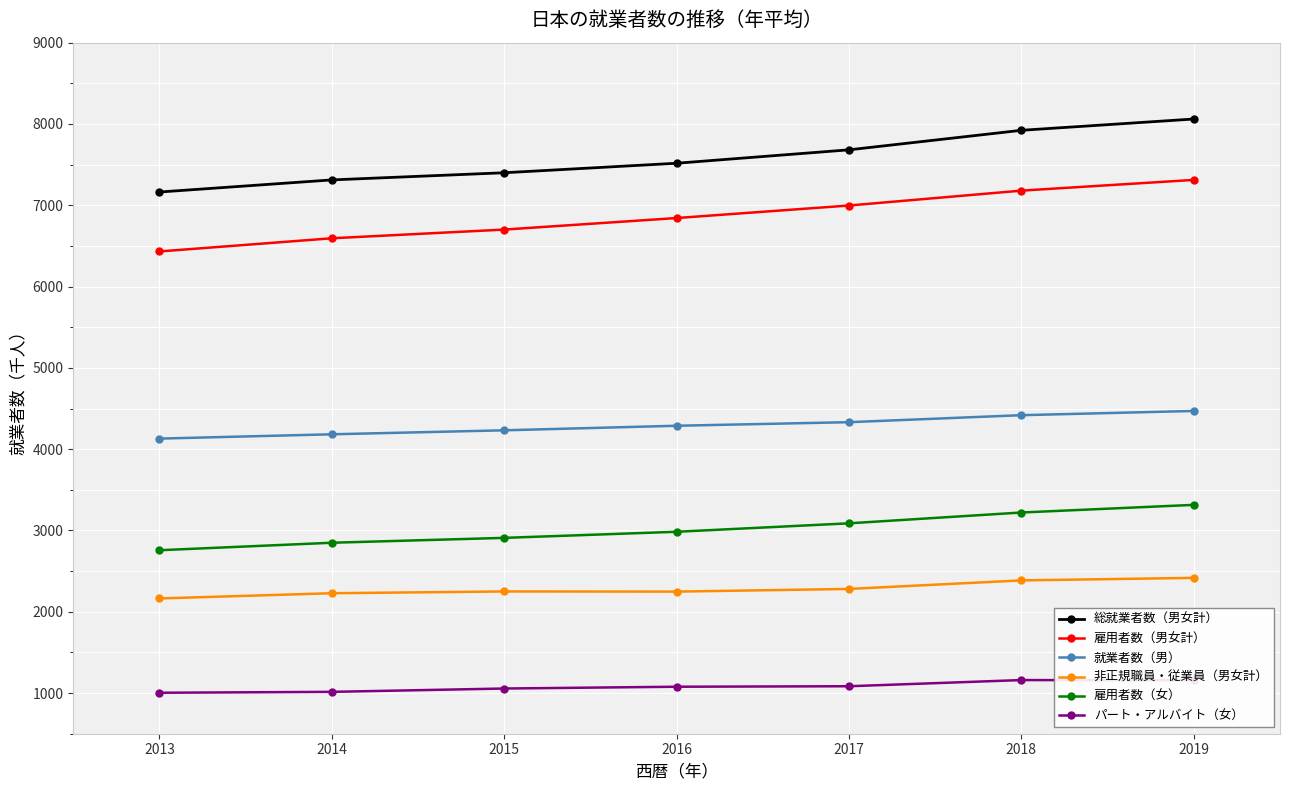

Does the chart have visible grid lines?

Yes